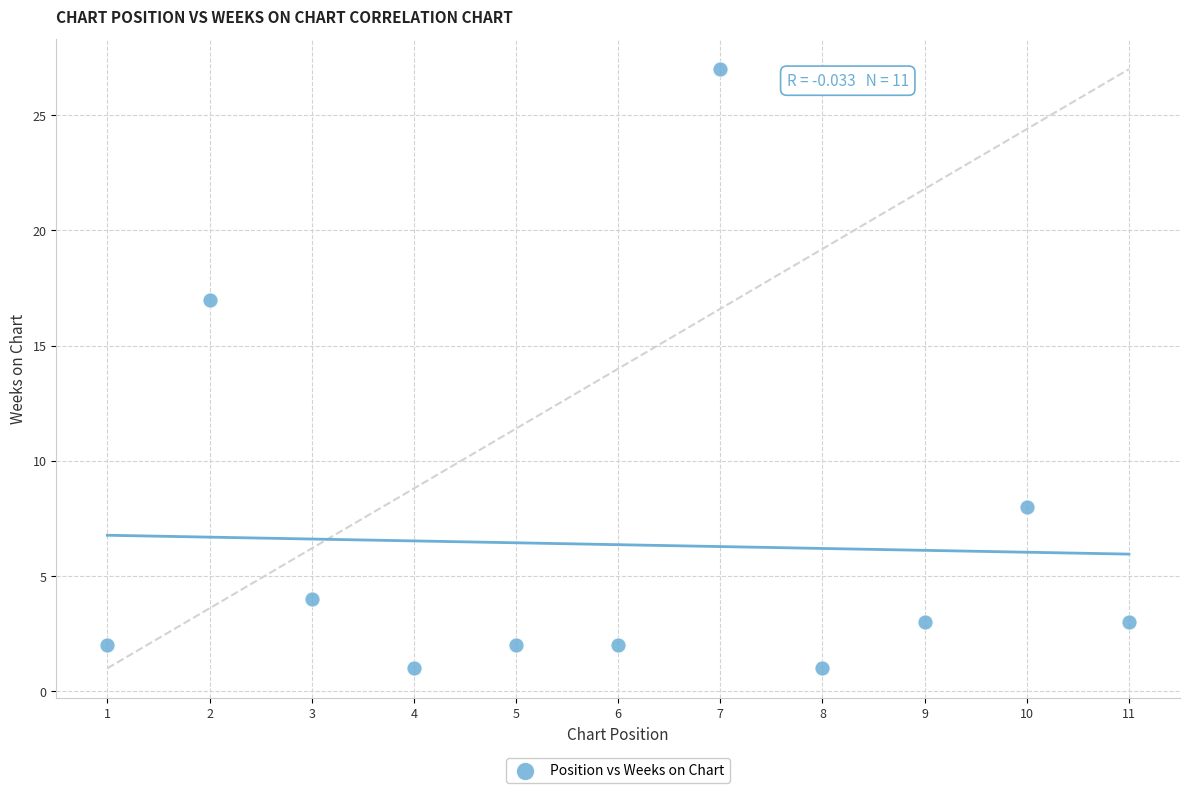

What Y value in the scatter plot is closest to 14?

17